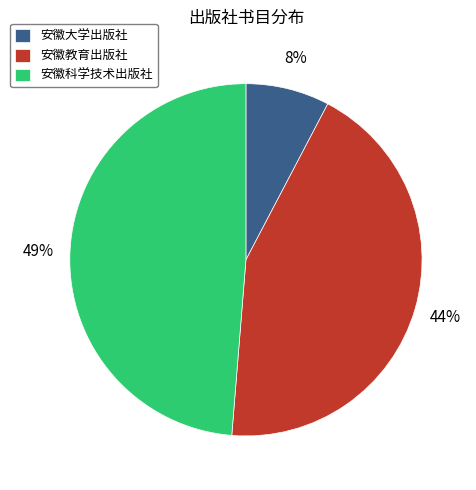

Count the number of slices in the pie.

3